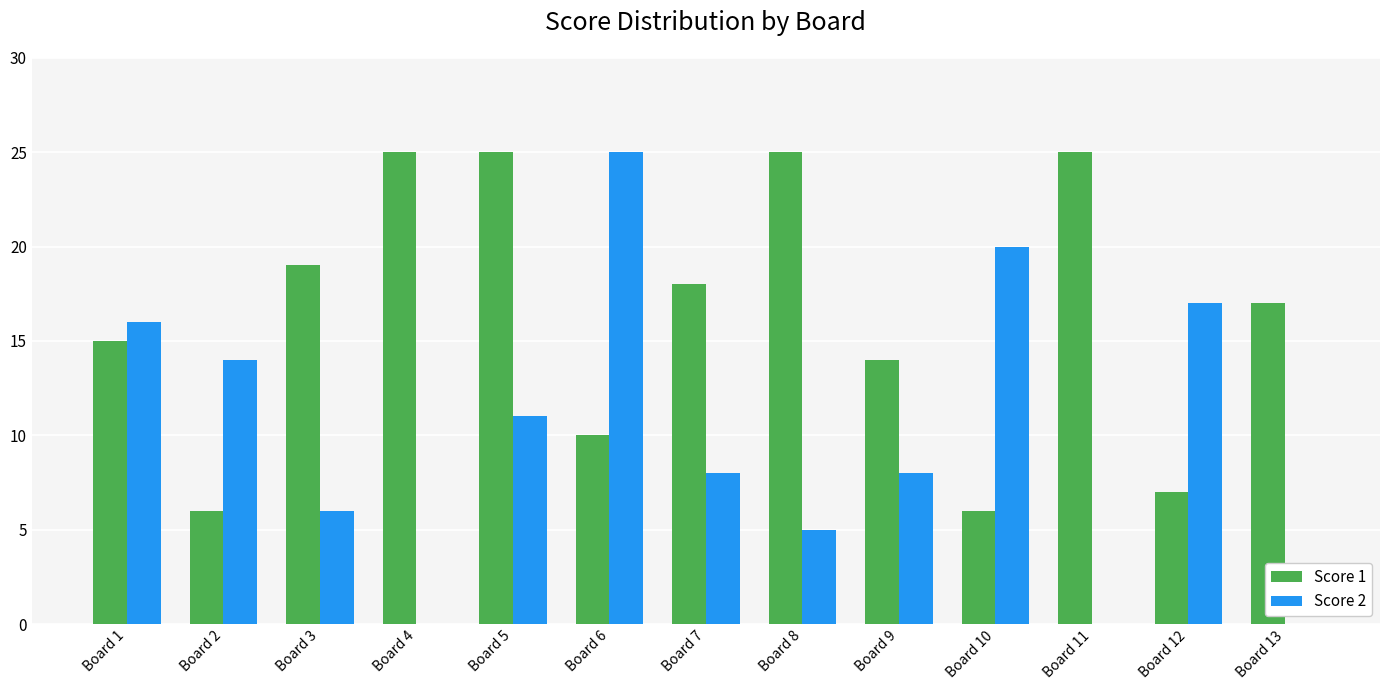

Which series changed the most between Board 7 and Board 11?

Score 2